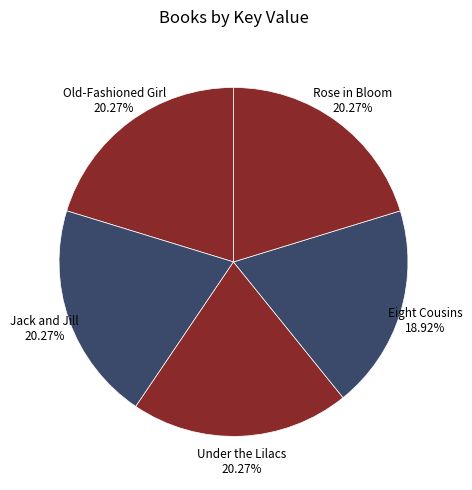

To the nearest percent, what is the combined percentage of Rose in Bloom and Old-Fashioned Girl?

41%